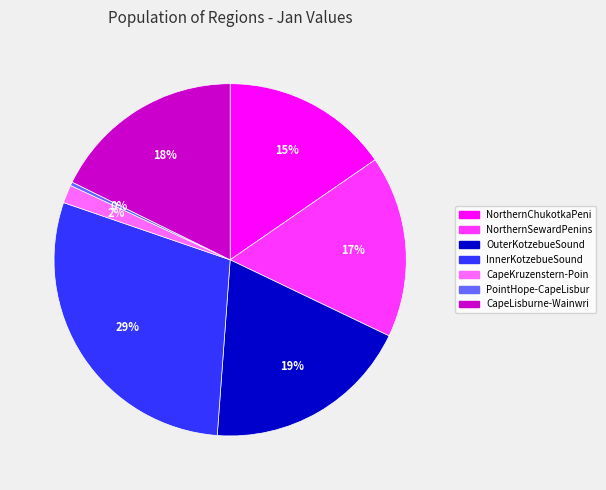

True or false: NorthernSewardPenins accounts for 17% of the total.

True